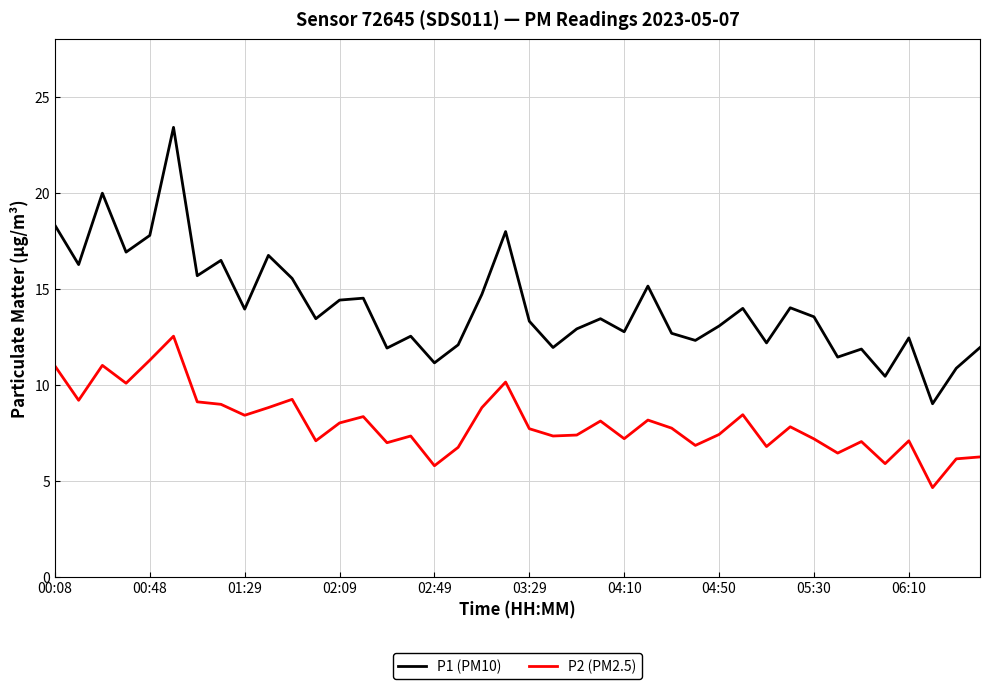

Which series has the widest spread of values?

P1 (PM10)